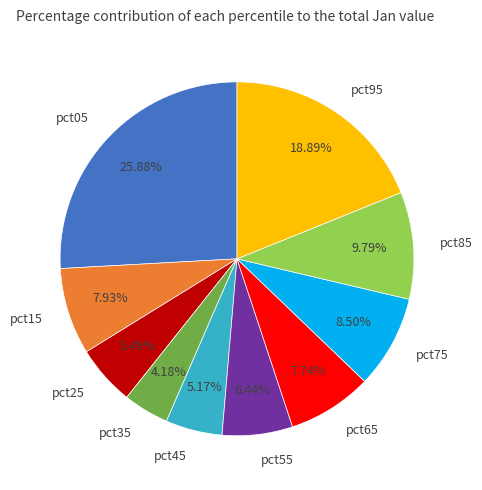

How many slices are in this pie chart?

10